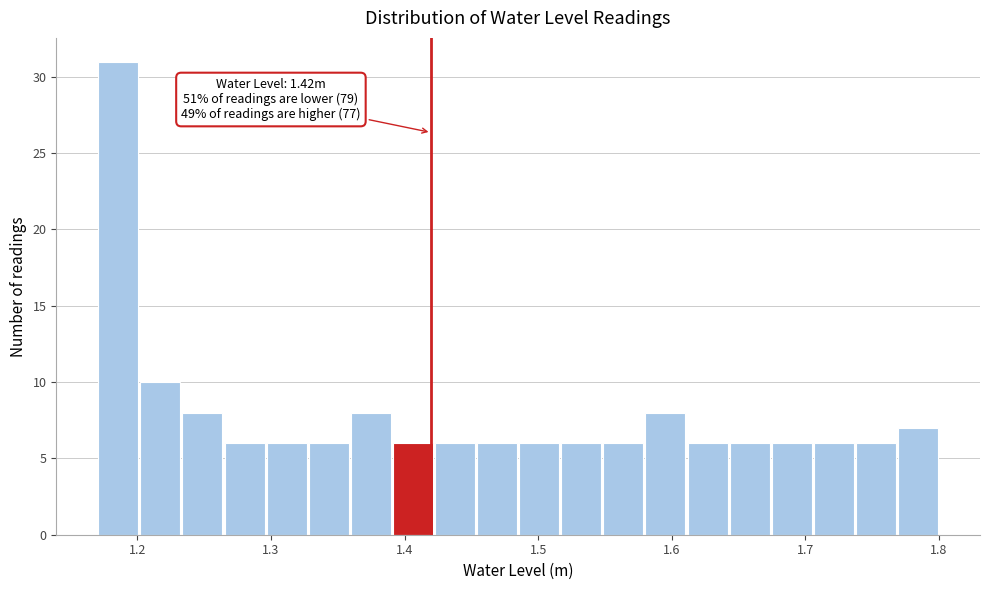

Read against the x-axis, roughly where is the centre of the tallest bar?

1.19